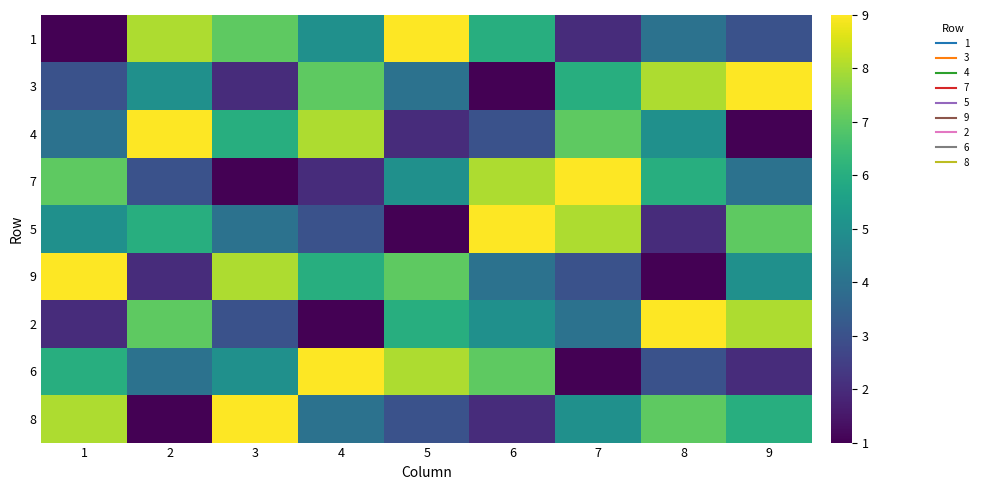

Rank the series at 2 from highest to lowest value.

4, 1, 2, 5, 3, 6, 7, 9, 8